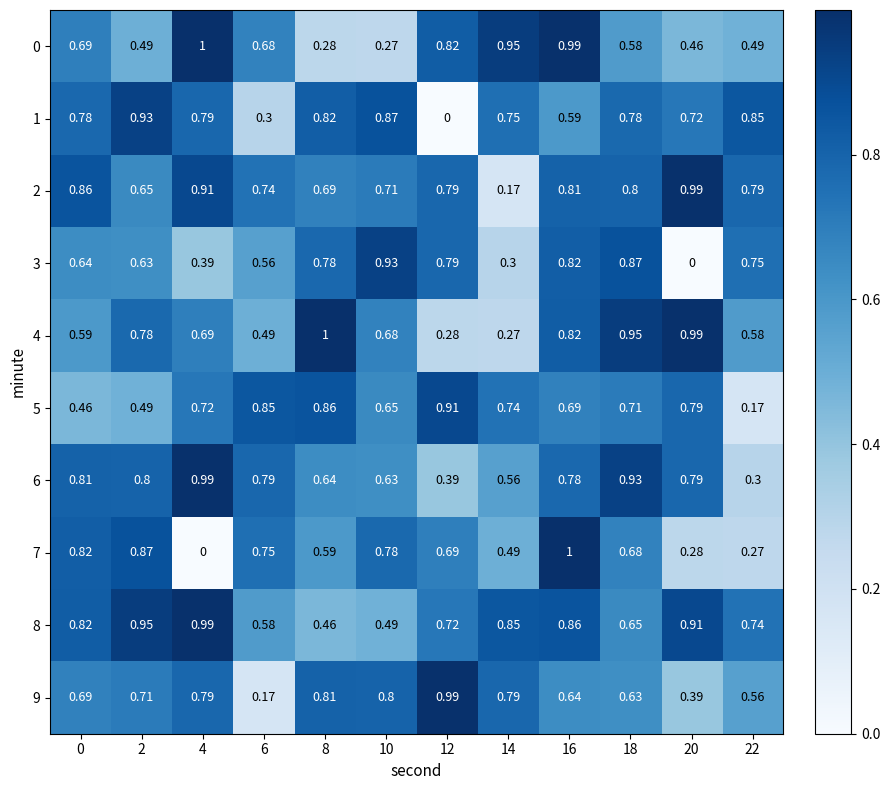

Which series has the largest range (max minus min)?

7